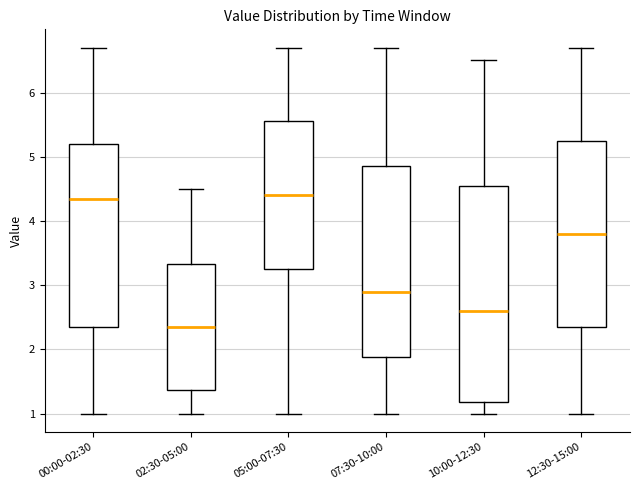

Which box is the tallest, from its lower edge to its upper edge?

10:00-12:30